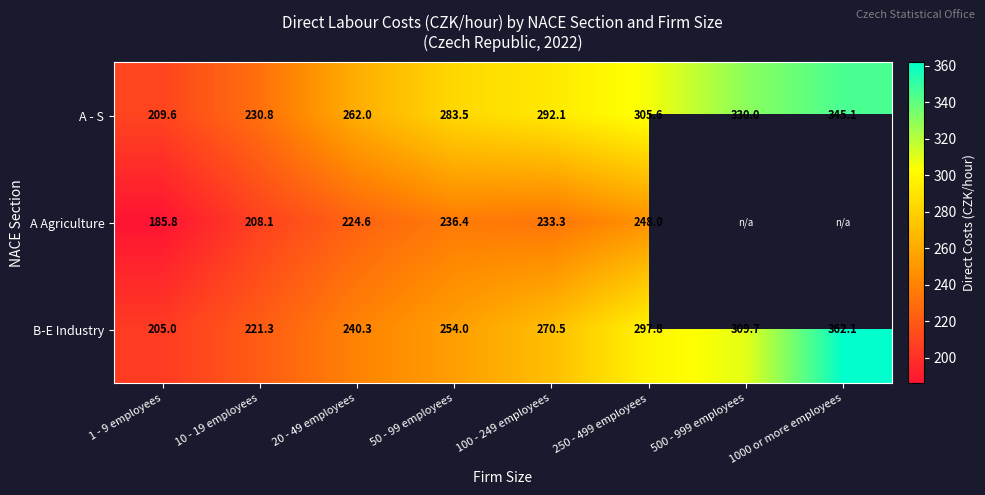

Count the number of categories in the chart.

8